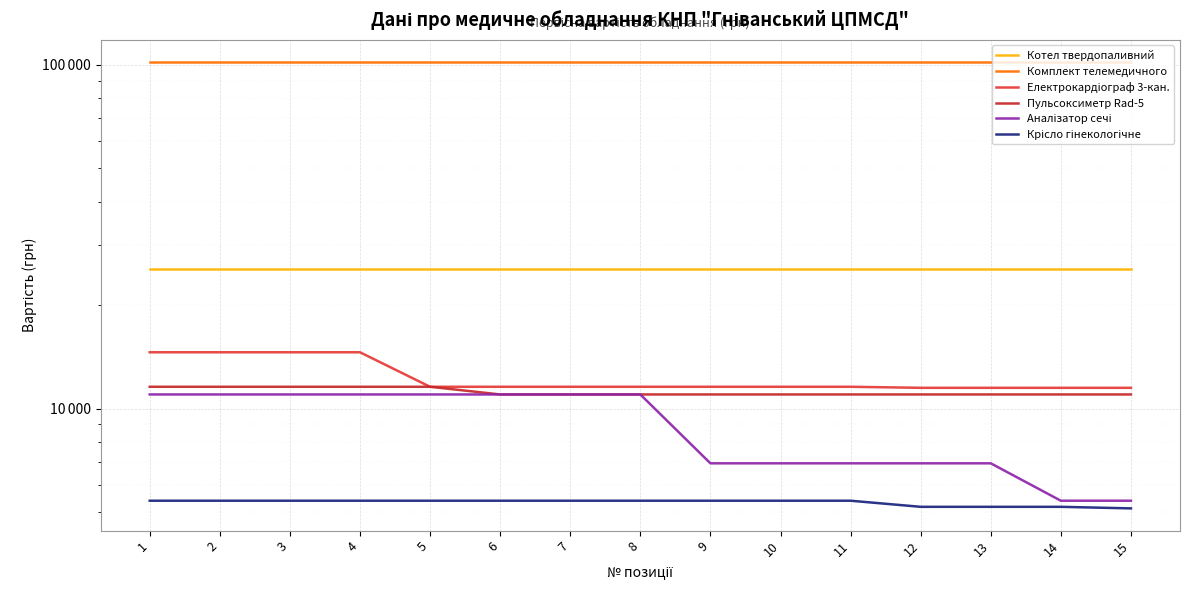

Reading left to right, list all the values displayed in this chart.

Котел твердопаливний: 25500	25500	25500	25500	25500	25500	25500	25500	25500	25500	25500	25500	25500	25500	25500
Комплект телемедичного: 101750	101750	101750	101750	101750	101750	101750	101750	101750	101750	101750	101750	101750	101750	101750
Електрокардіограф 3-кан.: 14590	14590	14590	14590	11580	11580	11580	11580	11580	11580	11580	11500	11500	11500	11500
Пульсоксиметр Rad-5: 11580	11580	11580	11580	11580	11000	11000	11000	11000	11000	11000	11000	11000	11000	11000
Аналізатор сечі: 11000	11000	11000	11000	11000	11000	11000	11000	6937	6937	6937	6937	6937	5400	5400
Крісло гінекологічне: 5400	5400	5400	5400	5400	5400	5400	5400	5400	5400	5400	5184	5184	5184	5130